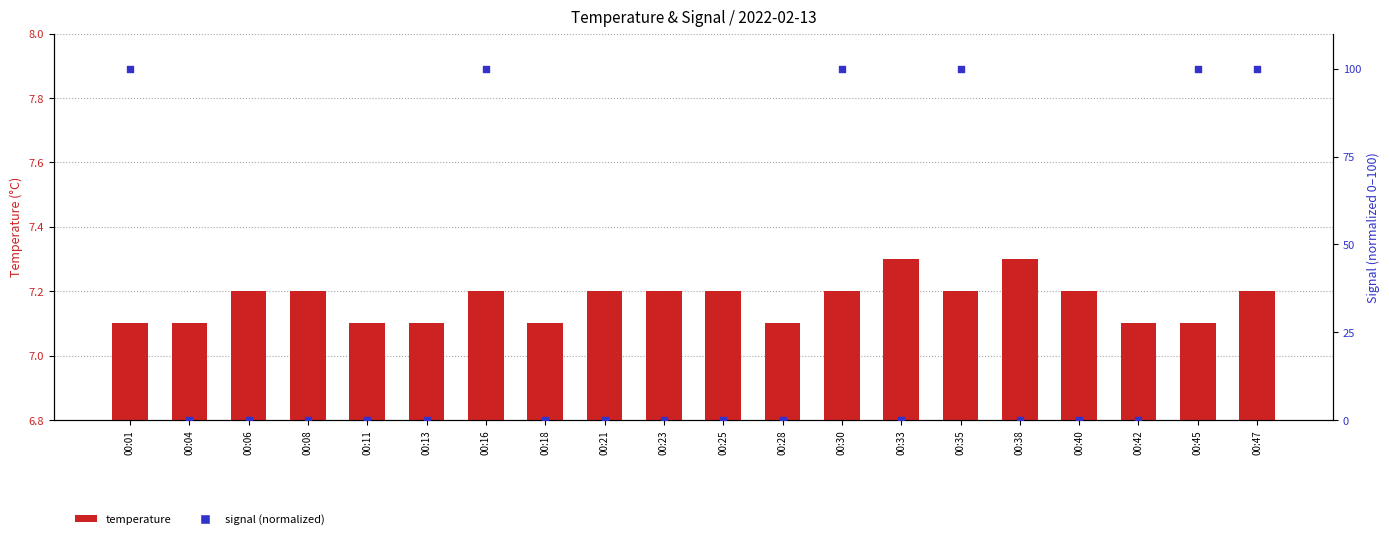

What is the total value across all series at 00:04?

7.1